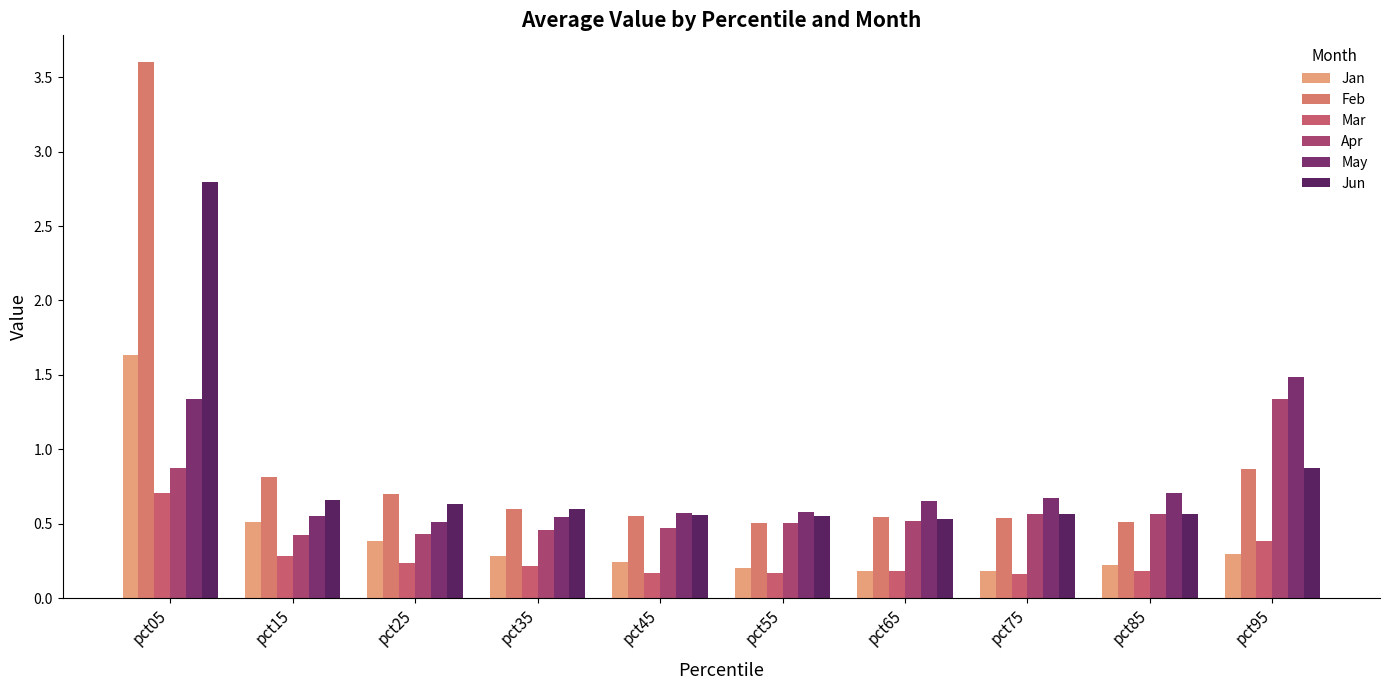

Rank the series at pct35 from highest to lowest value.

Feb, Jun, May, Apr, Jan, Mar